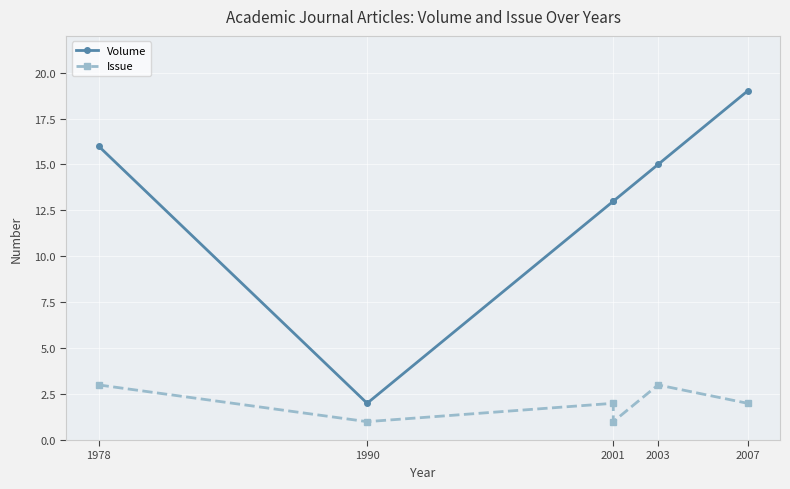

Is the value of Issue at 2003 greater than the value of Volume at 2001?

No